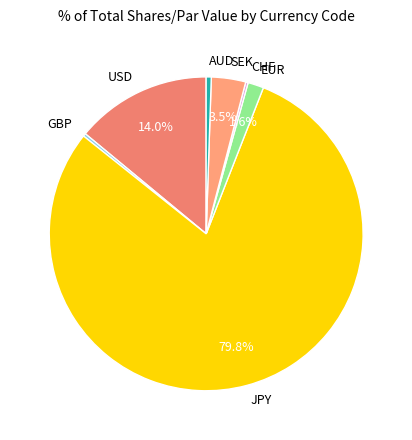

To the nearest percent, what is the difference between the GBP and EUR slice percentages?

1%